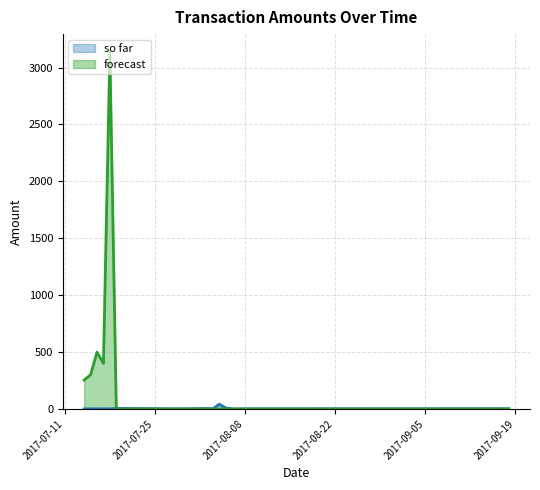

How many series are shown in this chart?

2